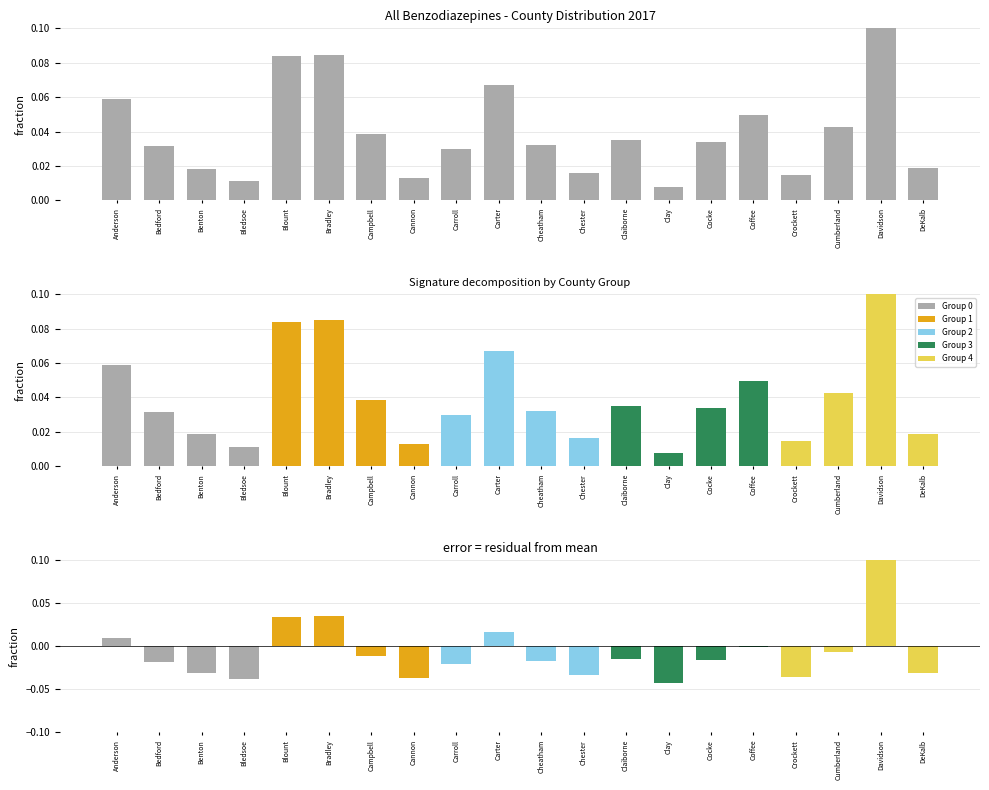

How many values in the Residual series exceed 0?

5